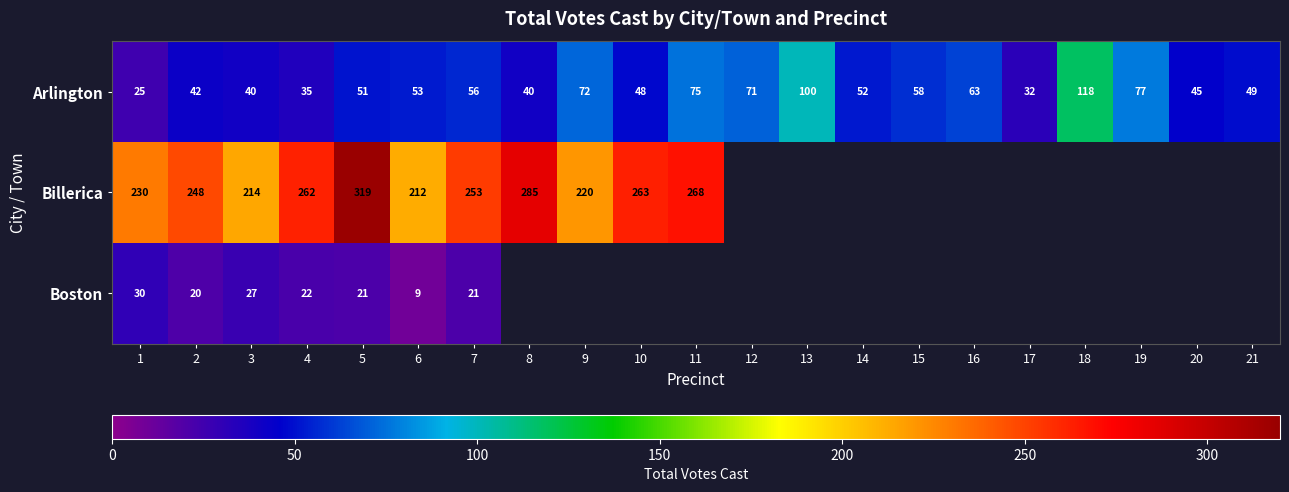

Rank the series at 2 from lowest to highest value.

Boston, Arlington, Billerica